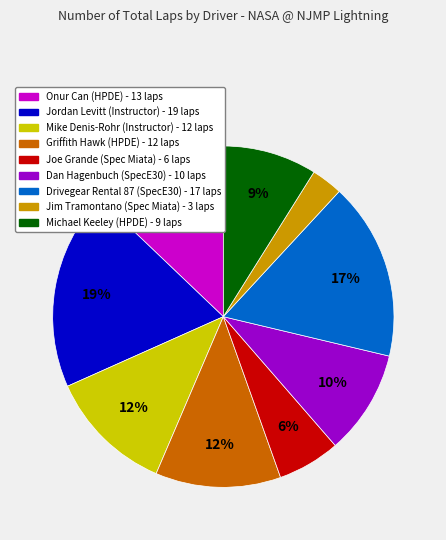

How many slices are in this pie chart?

9